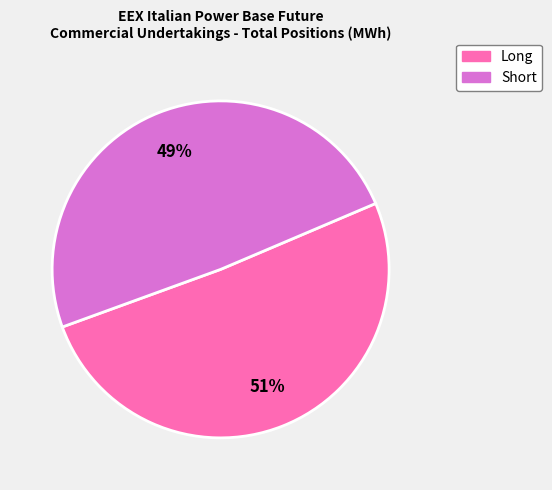

Which slice is the smallest?

Short